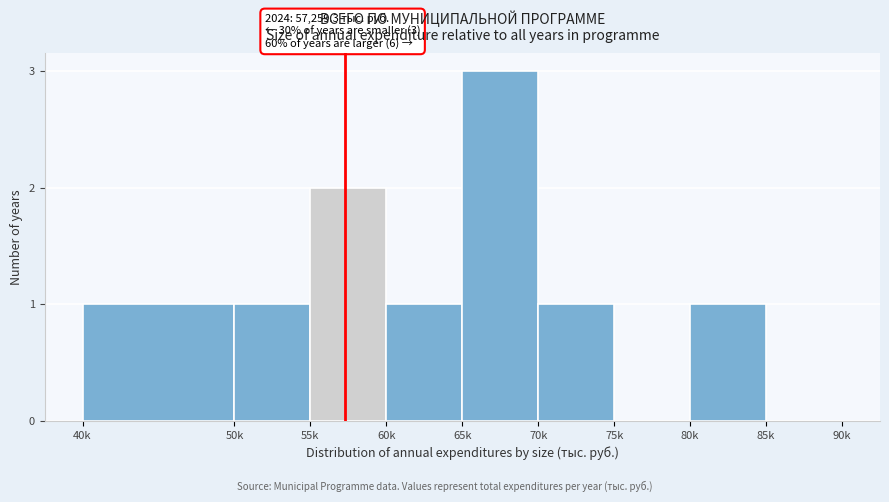

Reading left to right, extract all data points from this chart.

40k=1	50k=1	55k=2	60k=1	65k=3	70k=1	75k=0	80k=1	85k=0